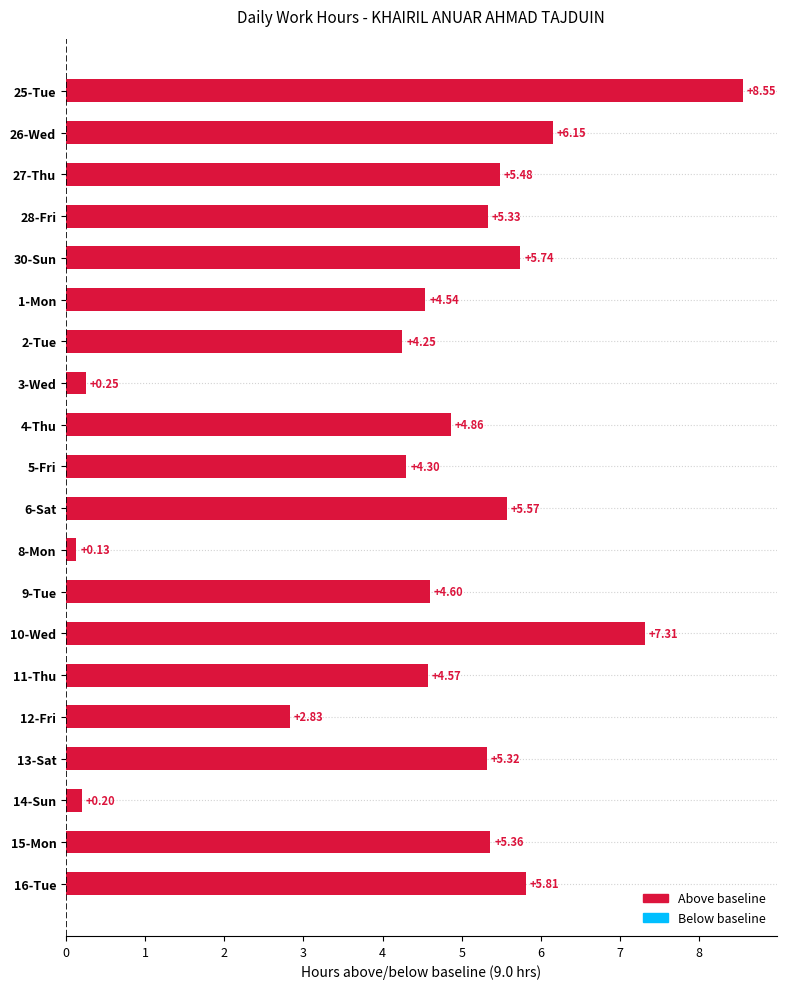

Rank the categories by value from lowest to highest.

8-Mon, 14-Sun, 3-Wed, 12-Fri, 2-Tue, 5-Fri, 1-Mon, 11-Thu, 9-Tue, 4-Thu, 13-Sat, 28-Fri, 15-Mon, 27-Thu, 6-Sat, 30-Sun, 16-Tue, 26-Wed, 10-Wed, 25-Tue